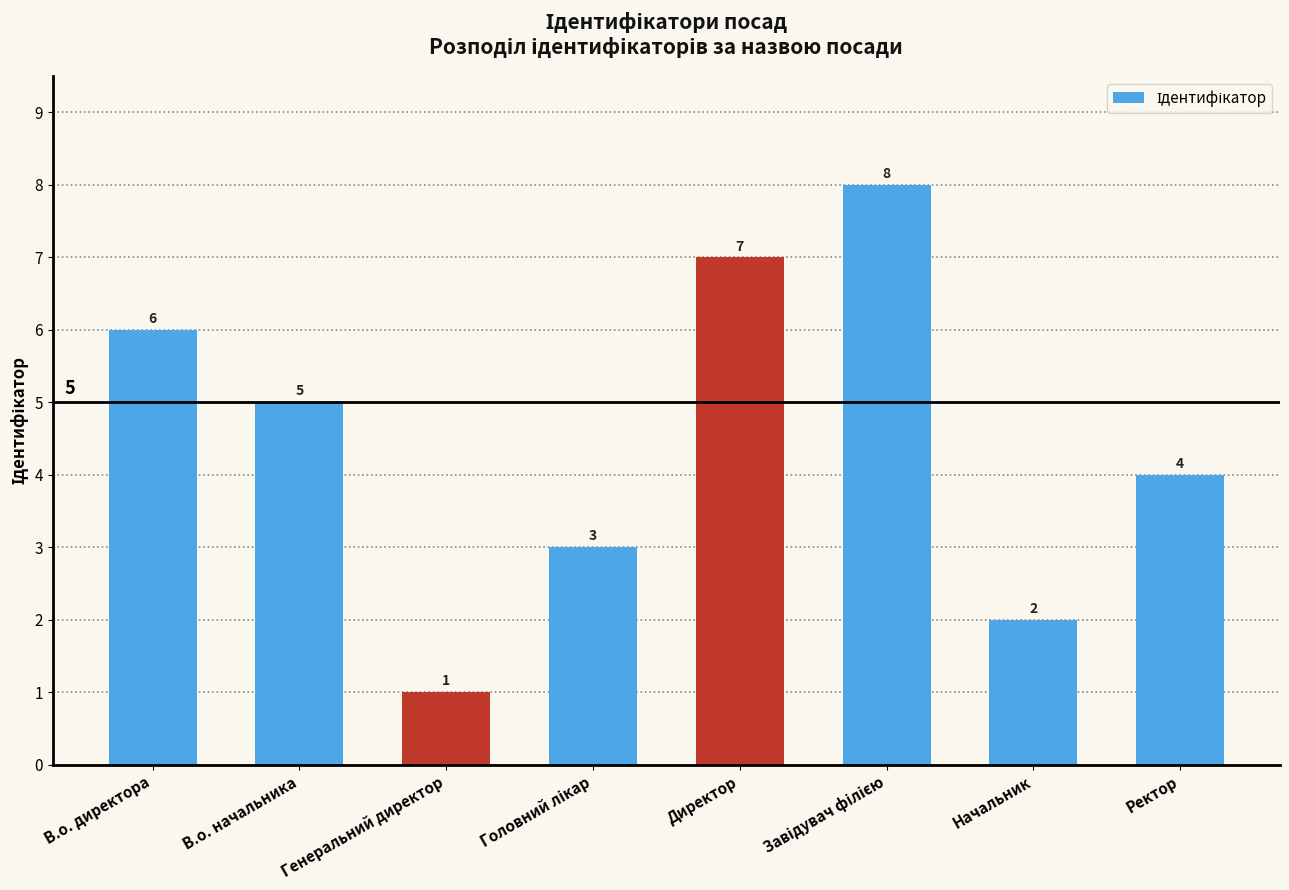

What is the minimum value shown in the chart?

1